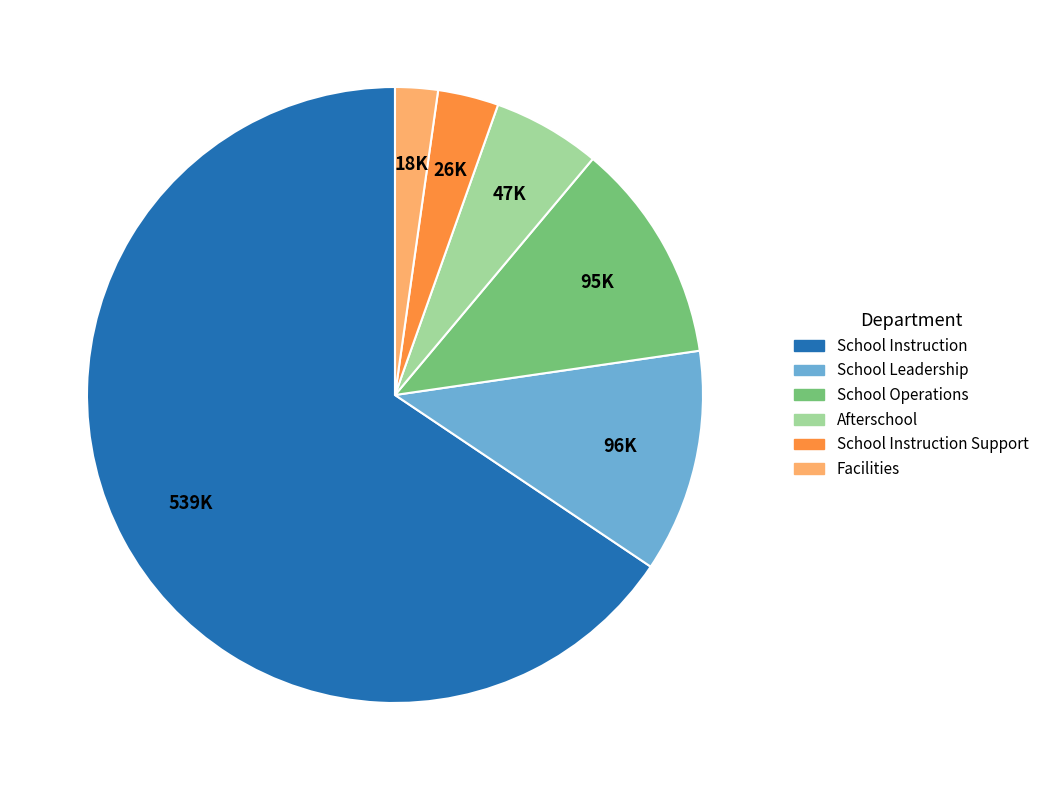

Which has a higher value, Afterschool or Facilities?

Afterschool